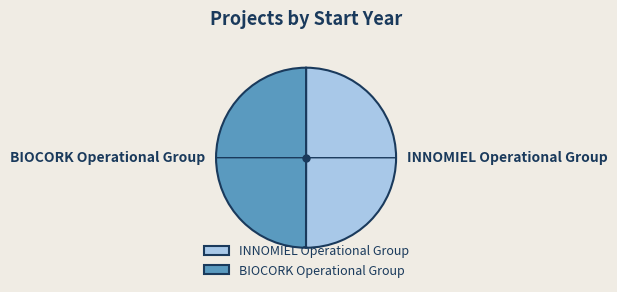

Combined, do BIOCORK Operational Group and INNOMIEL Operational Group account for over 50%?

Yes